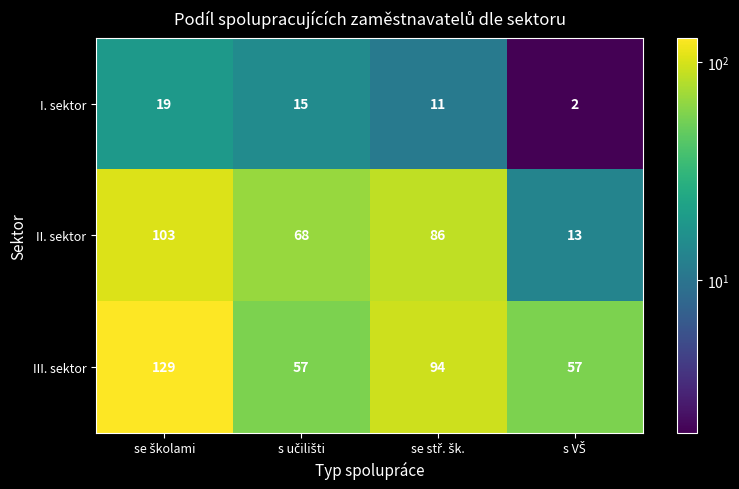

What is the minimum value for II. sektor?

13